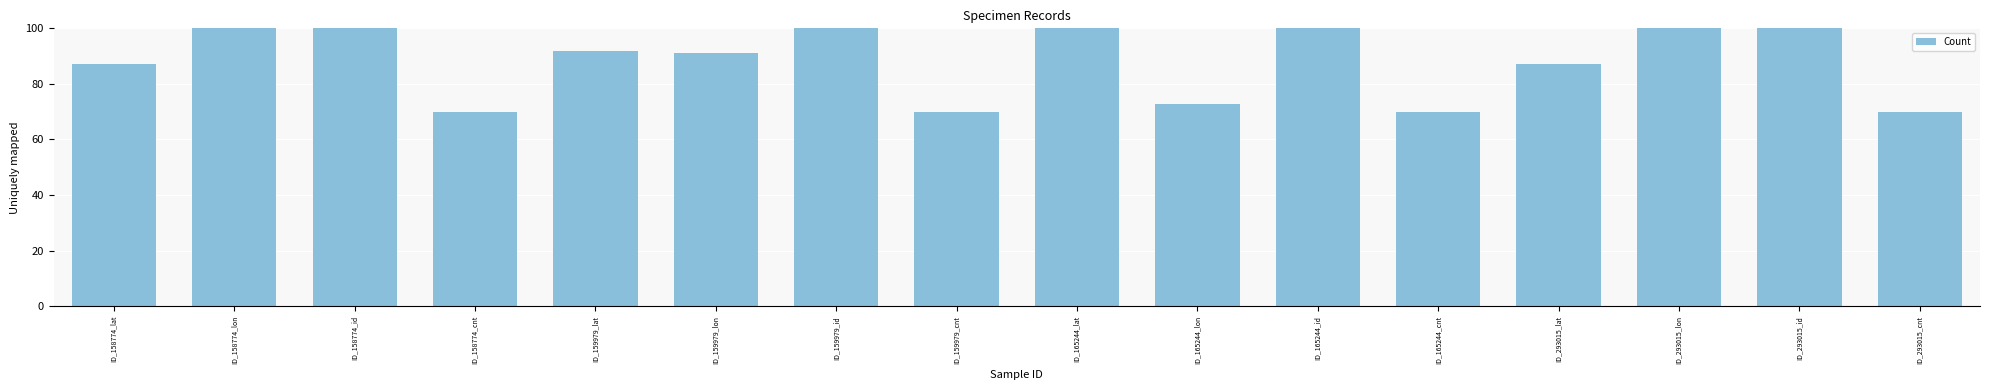

The value at ID_158774_cnt is 70.0. True or false?

True